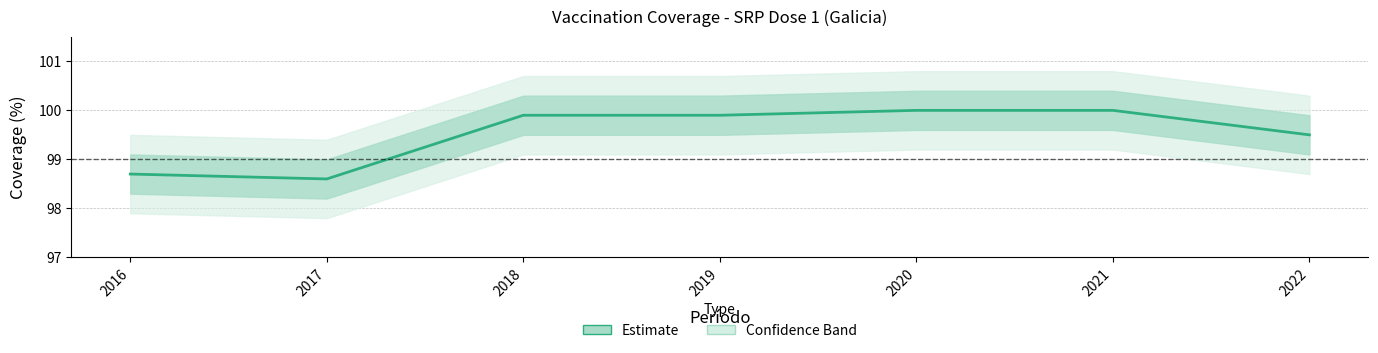

Reading left to right, list all the values displayed in this chart.

98.7	98.6	99.9	99.9	100.0	100.0	99.5